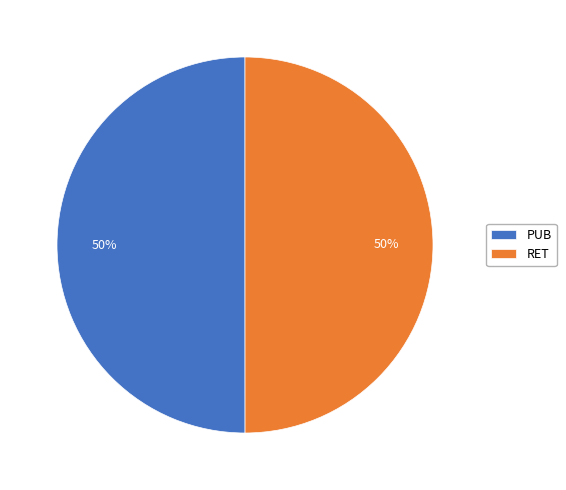

Approximately how many times larger is the value at PUB compared to RET?

1.0